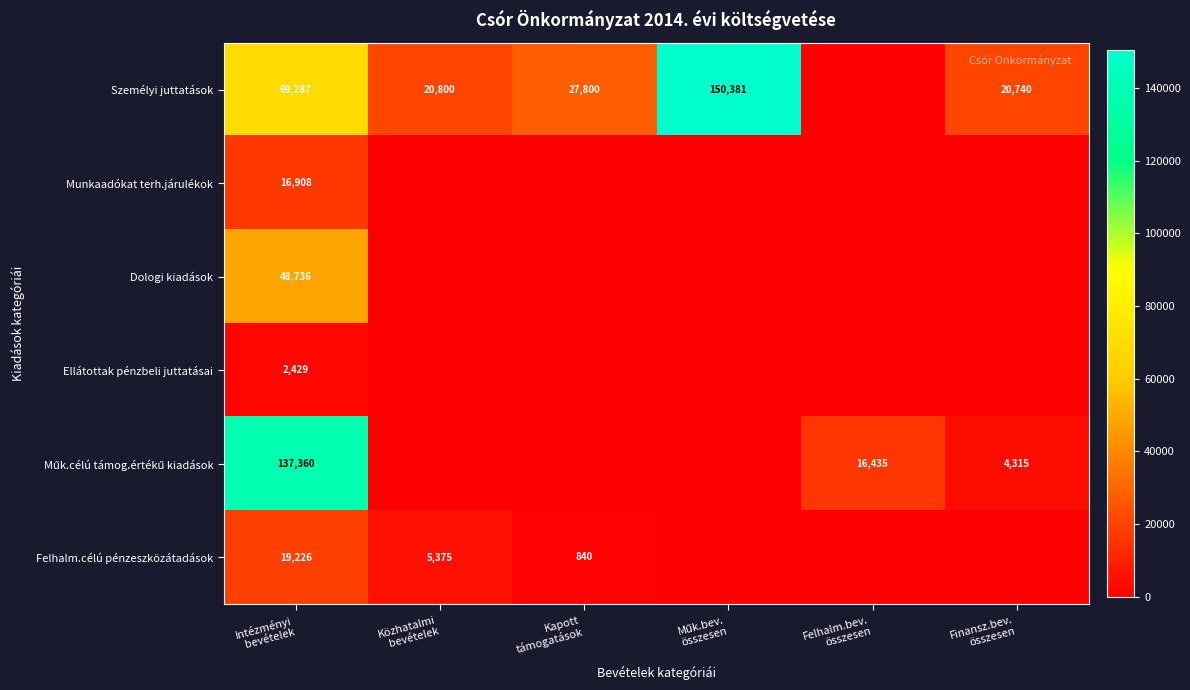

What is the sum of the Felhalm.célú pénzeszközátadások values at Közhatalmi bevételek and Kapott támogatások?

6215